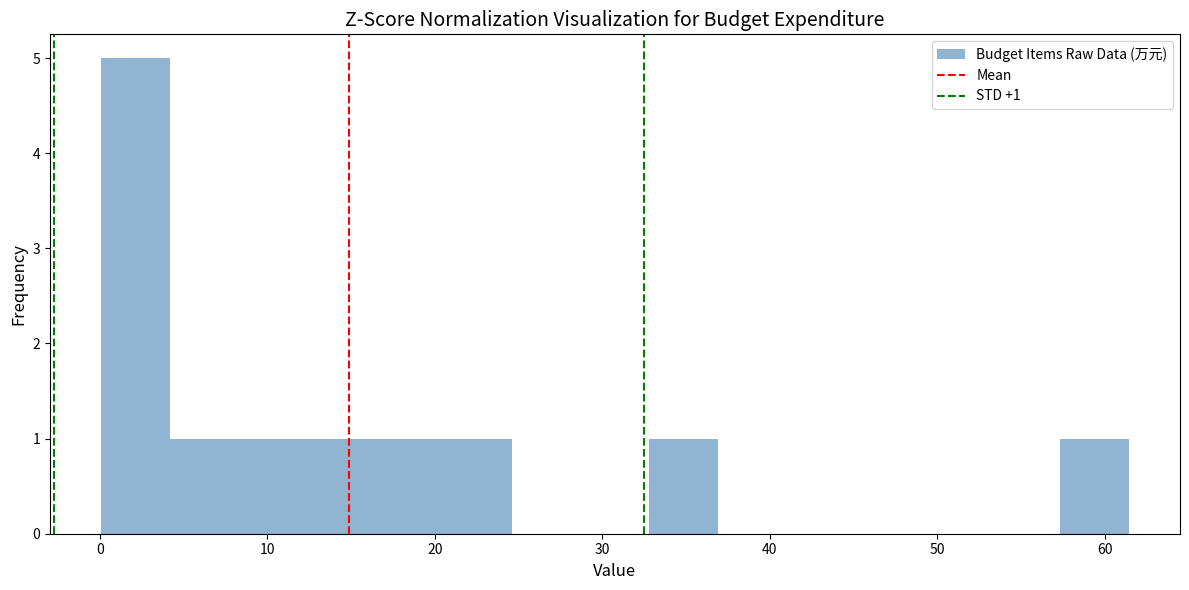

Over which range of the x-axis is the bar tallest?

0 to 4